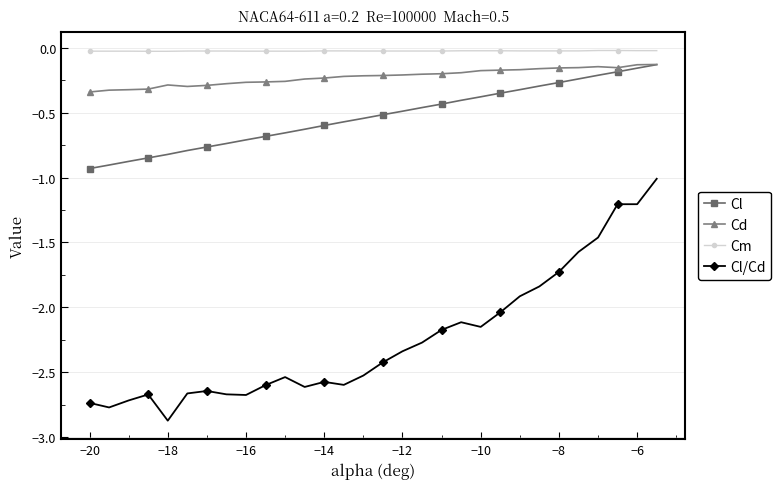

True or false: Cl and Cl/Cd intersect in this chart.

False